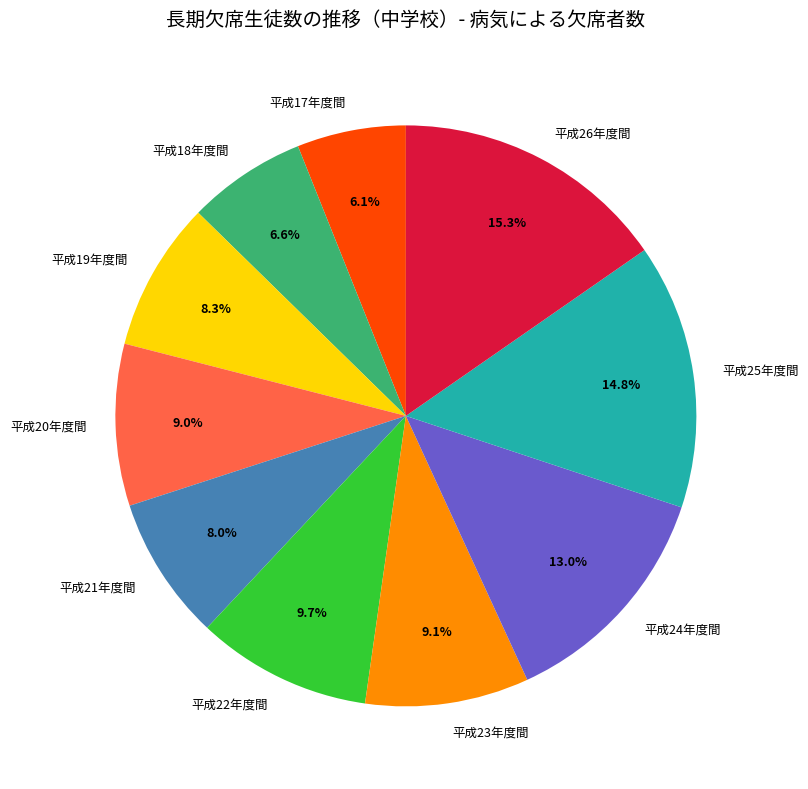

Does 平成19年度間 account for over 50% of the chart?

No